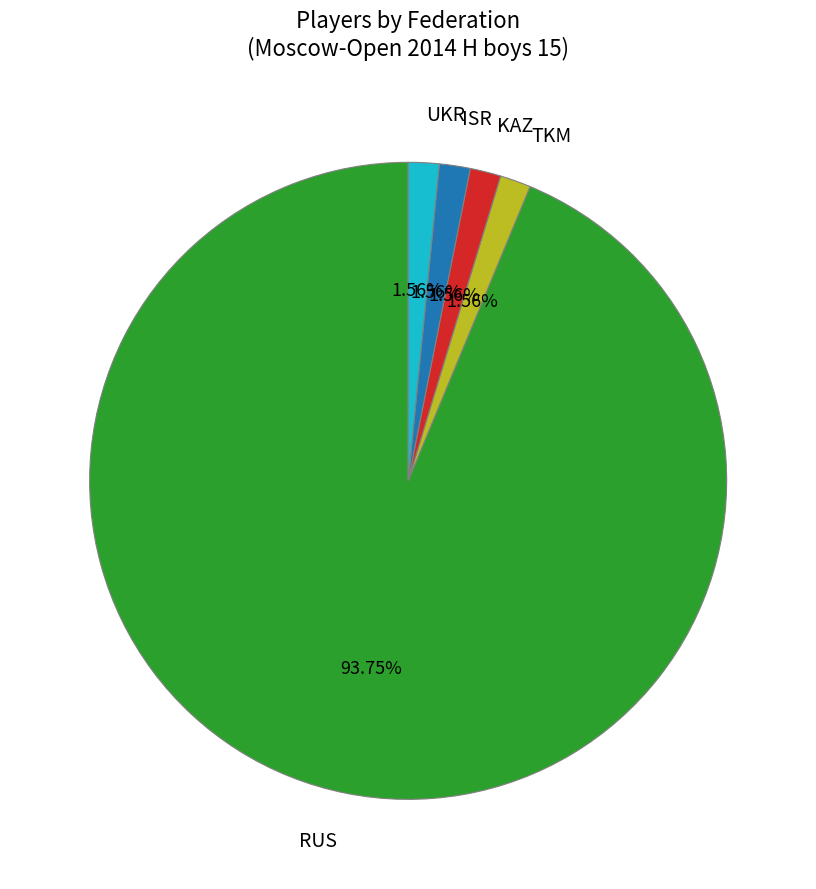

To the nearest percent, what portion does ISR represent?

2%